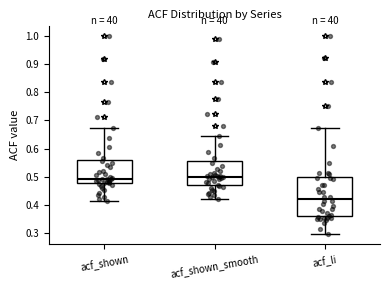

Which box is the tallest, from its lower edge to its upper edge?

acf_li